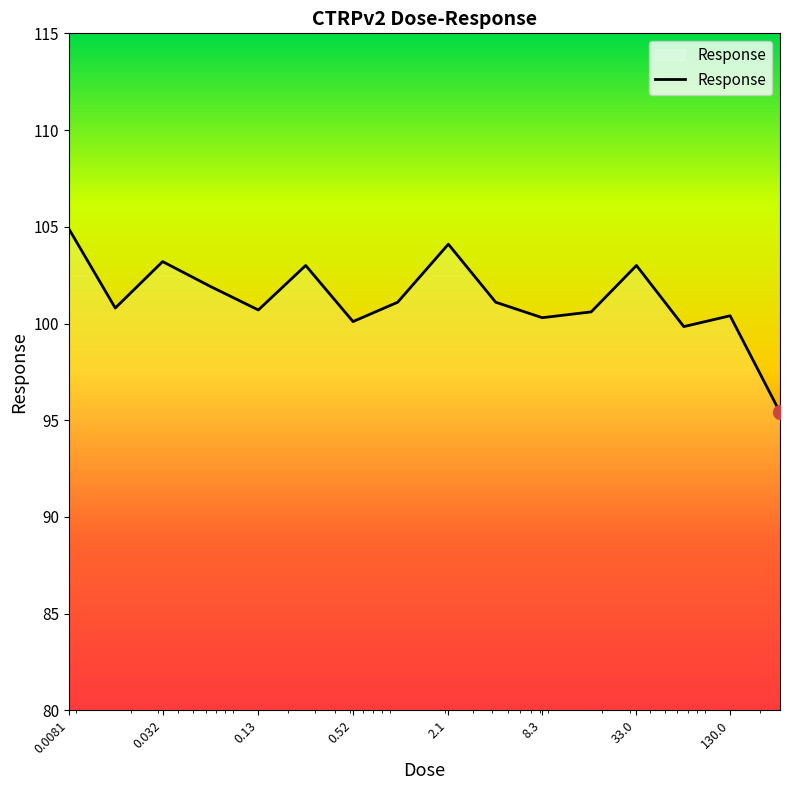

What is the maximum value shown in the chart?

104.9